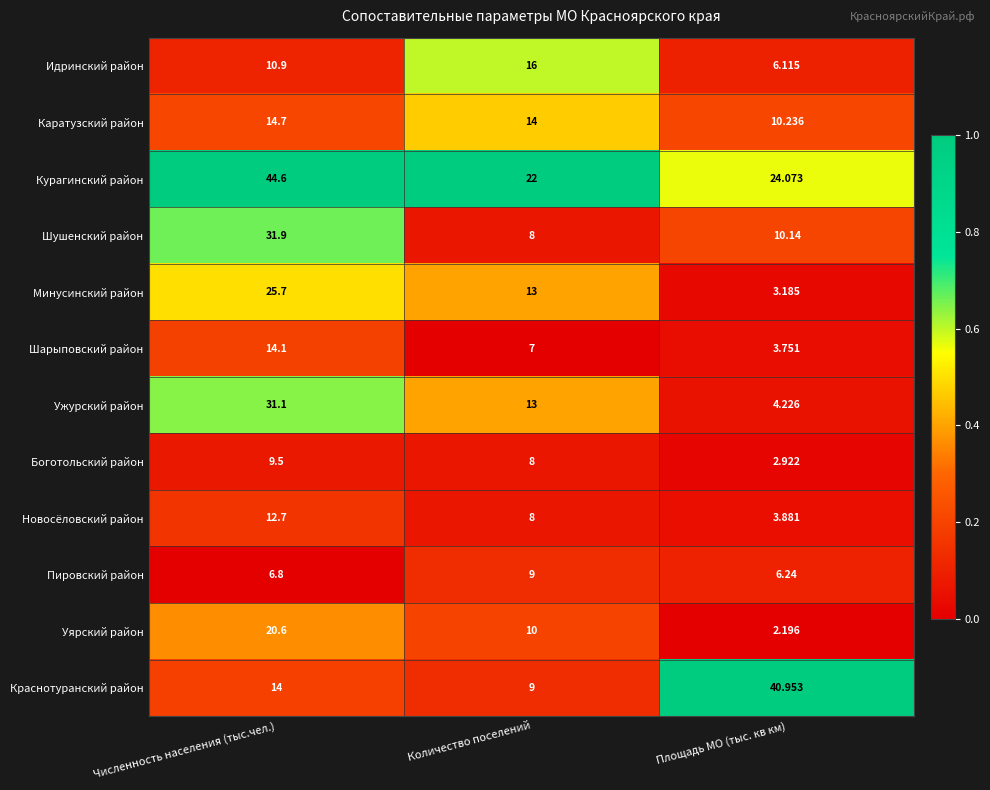

At which category is the sum across all series the highest?

Численность населения (тыс.чел.)